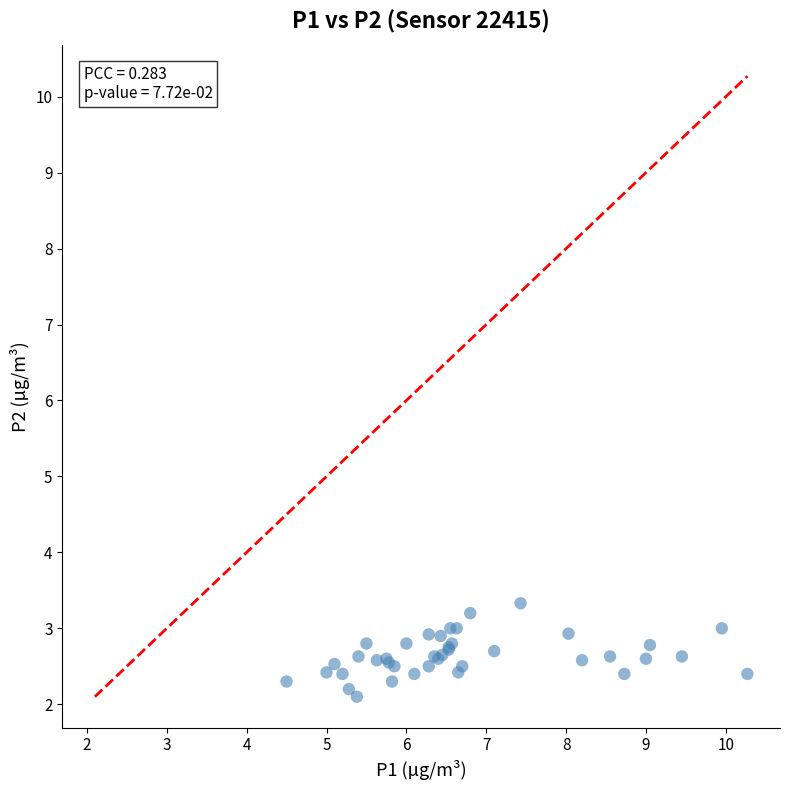

What Y value in the scatter plot is closest to 2?

2.1